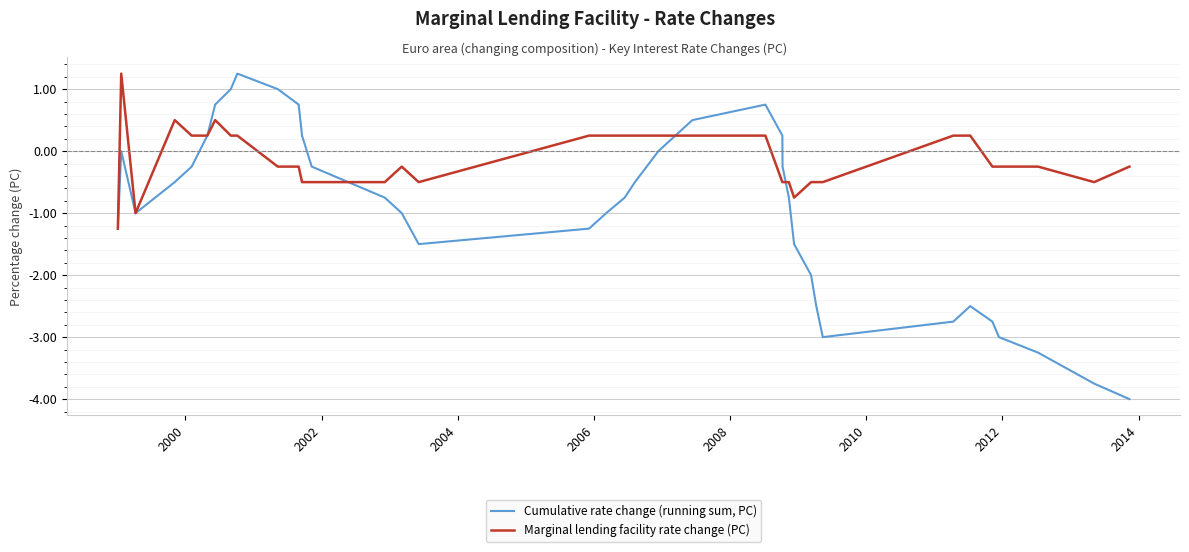

Is this an area chart (filled region under the line)?

No